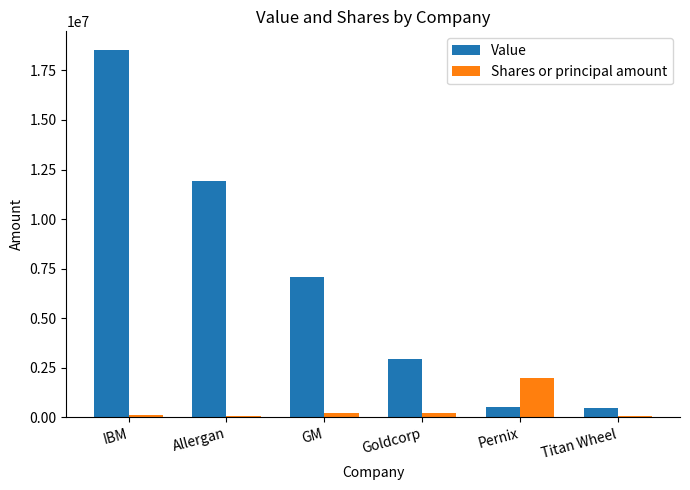

What are all the series names shown in the legend?

Value, Shares or principal amount